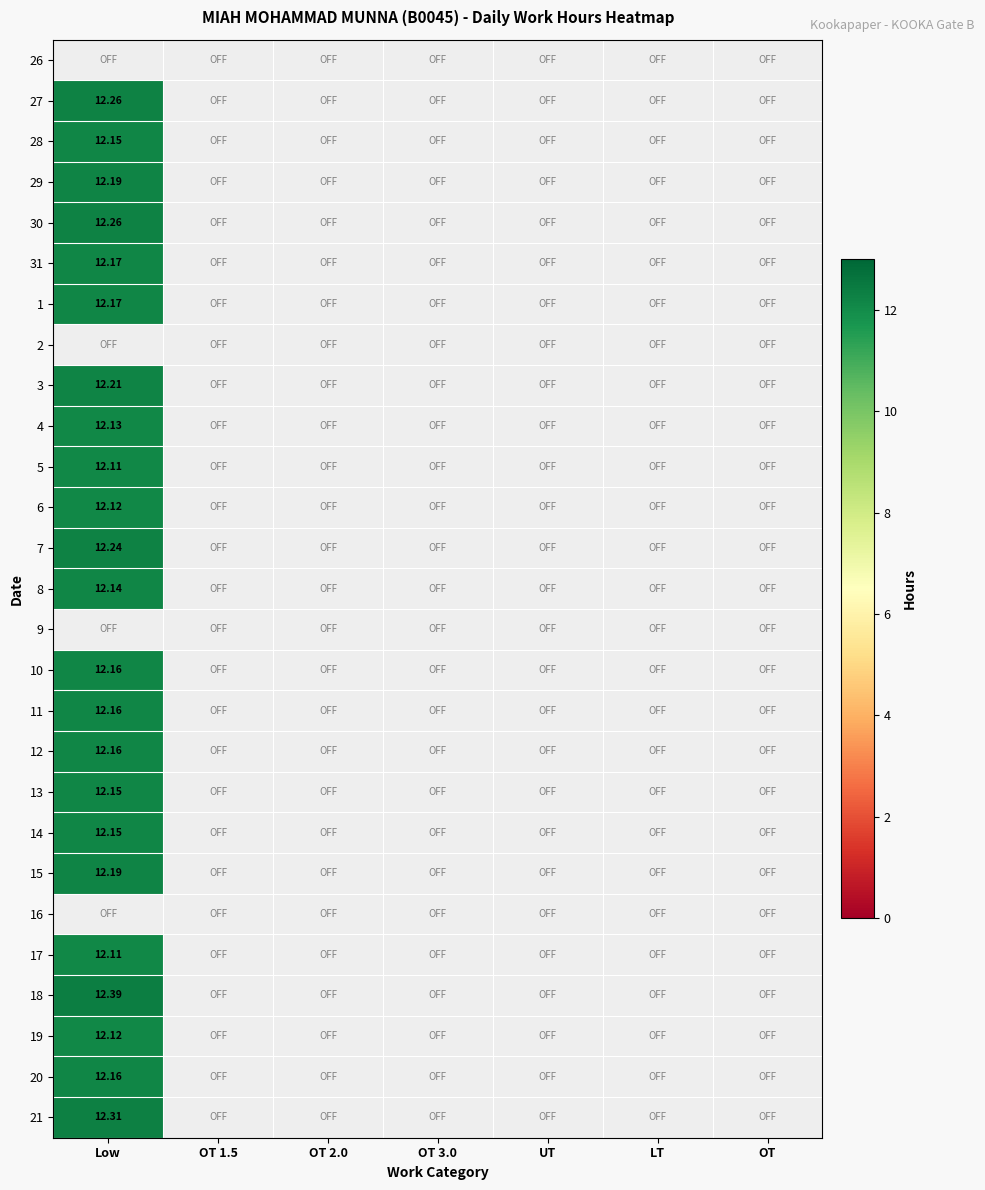

Which has a higher value, LT or OT 1.5?

OT 1.5